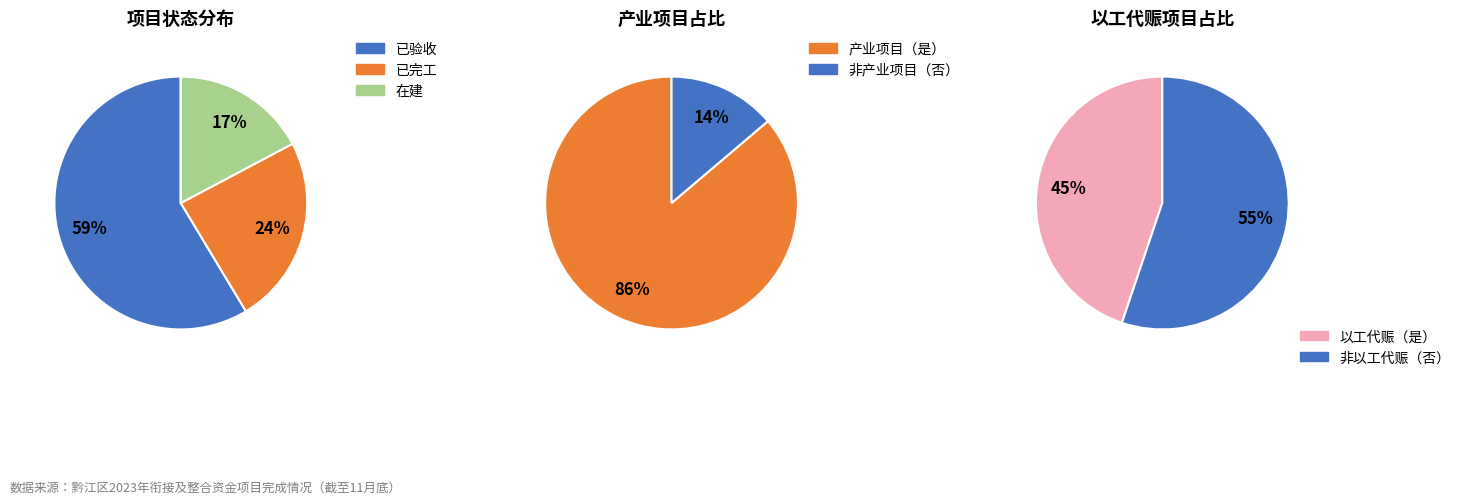

Do 未开工 and 在建 together represent more than half of the pie?

No